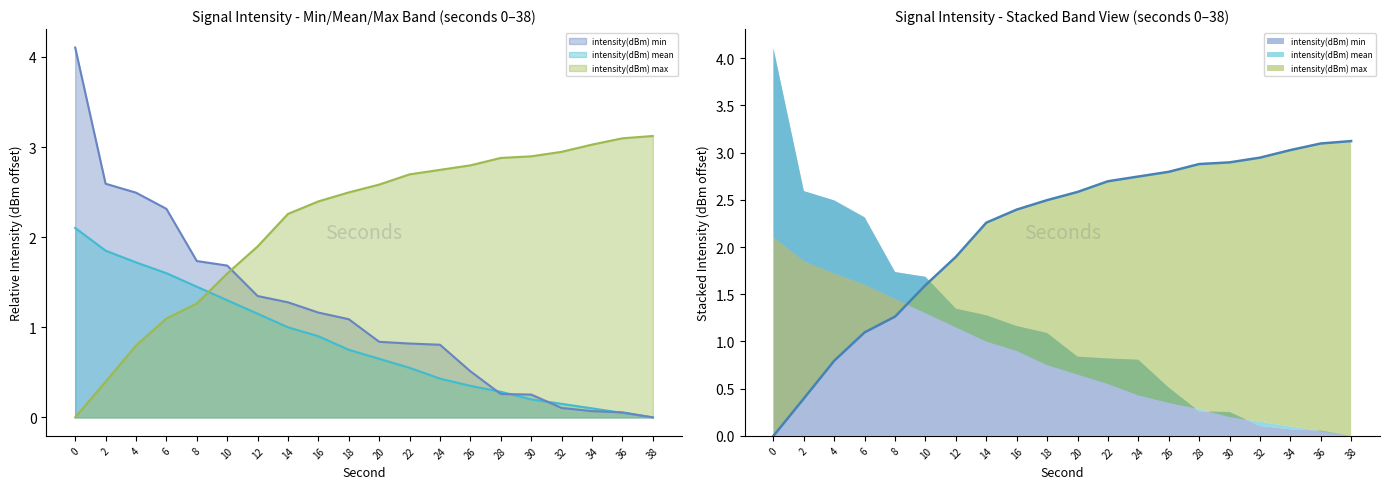

After their last crossing, which series has the higher values: intensity(dBm) max or intensity(dBm) mean?

intensity(dBm) max